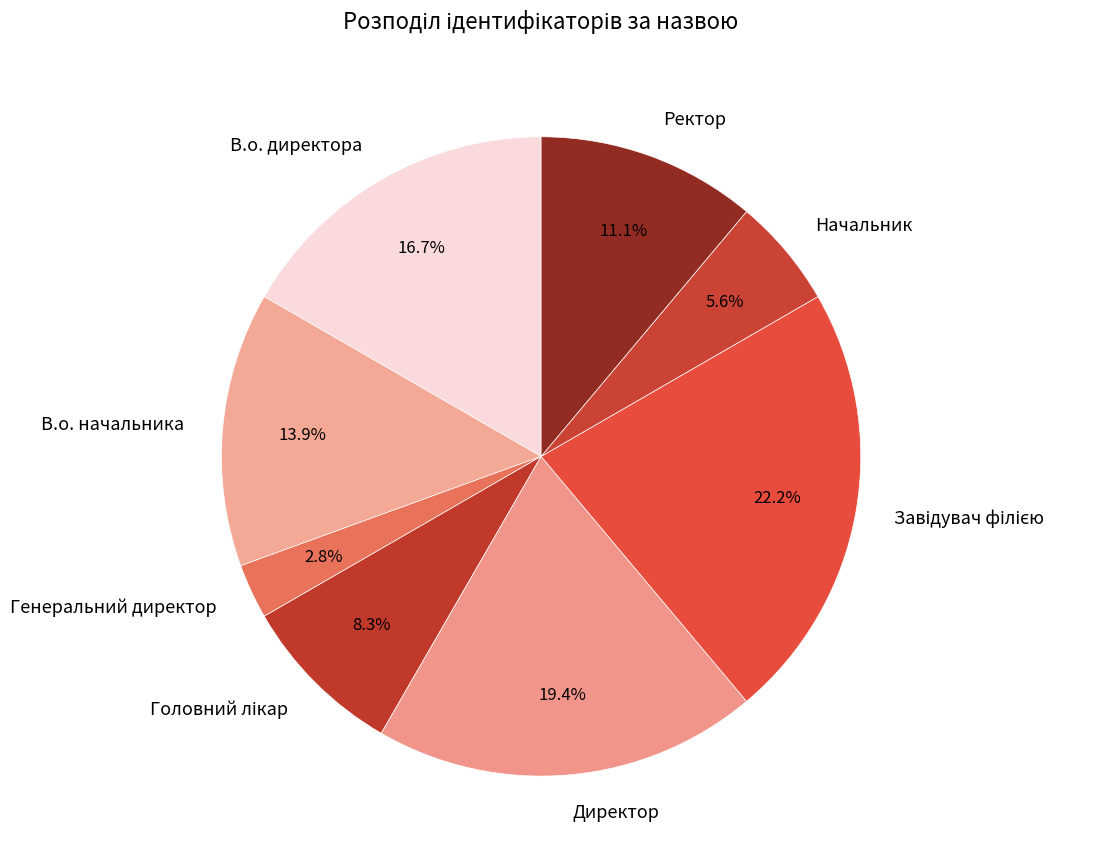

What percentage is the Генеральний директор slice, to the nearest percent?

3%